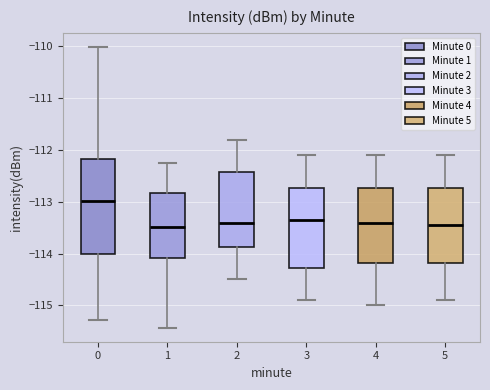

Where does the lower whisker of the box at x = 1 end on the y-axis? The values are not printed on the chart, so give them approximately, as read against the axis.

-115.4